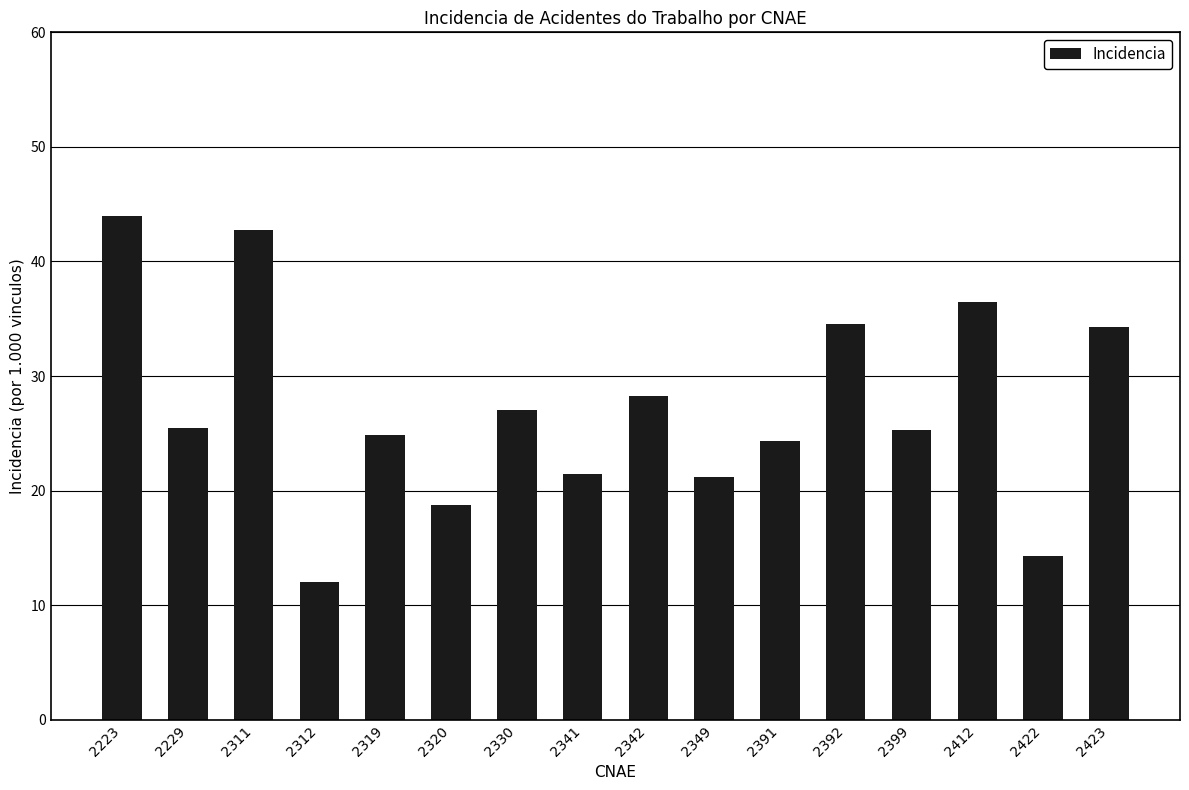

Does the chart contain stacked bars?

No